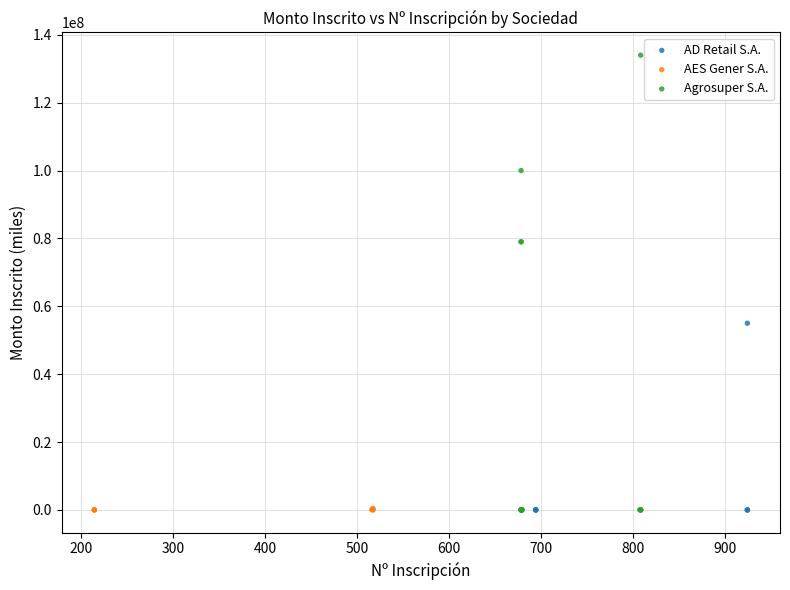

What are all the series names shown in the legend?

AD Retail S.A., AES Gener S.A., Agrosuper S.A.